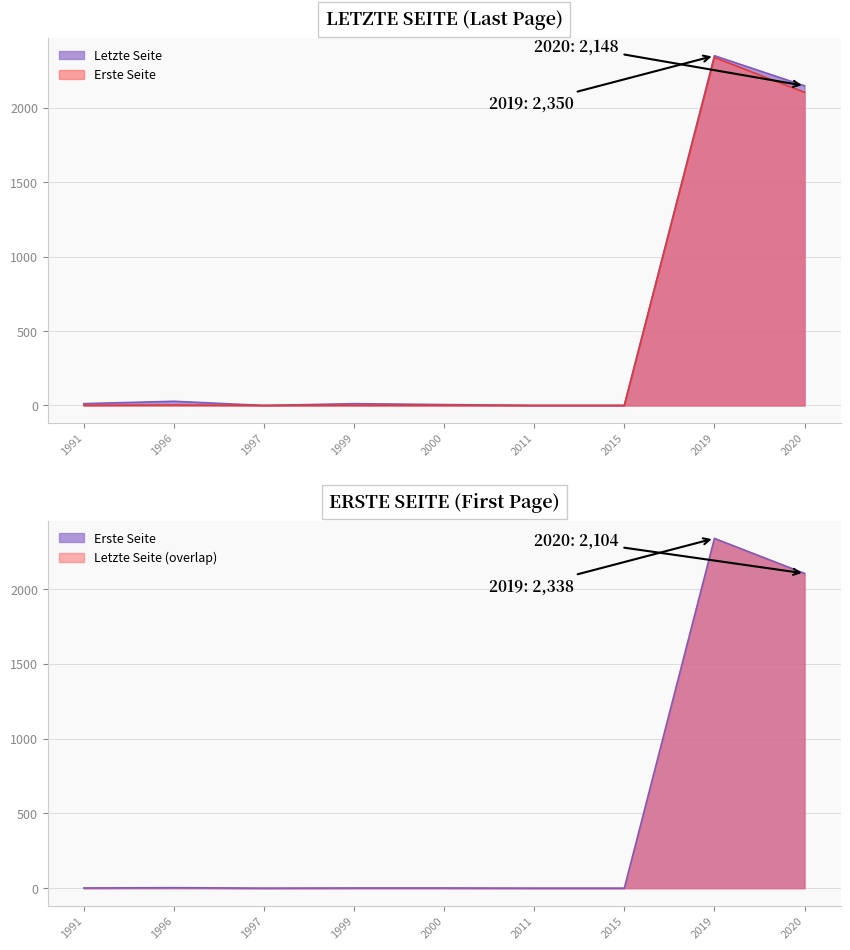

The Erste Seite series shows 23 at 2020. True or false?

False